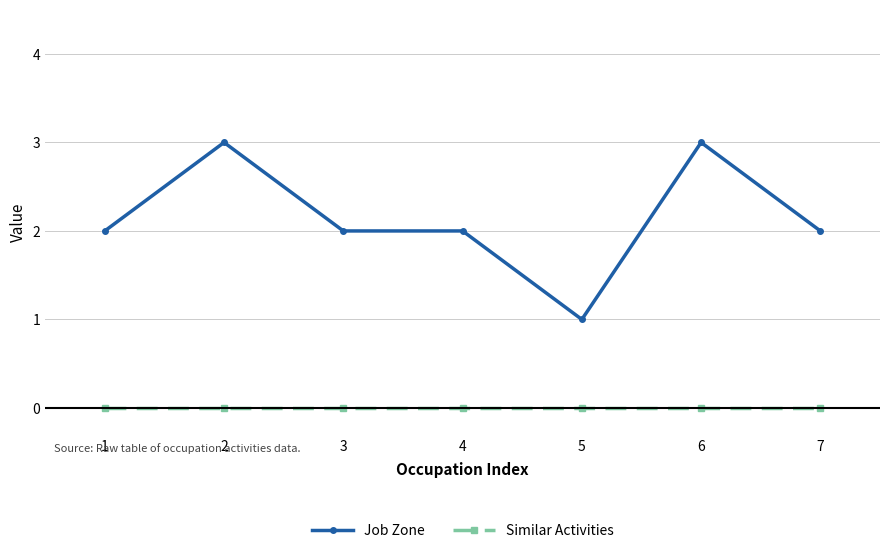

What is the difference between the maximum and second lowest values in the Job Zone series?

1